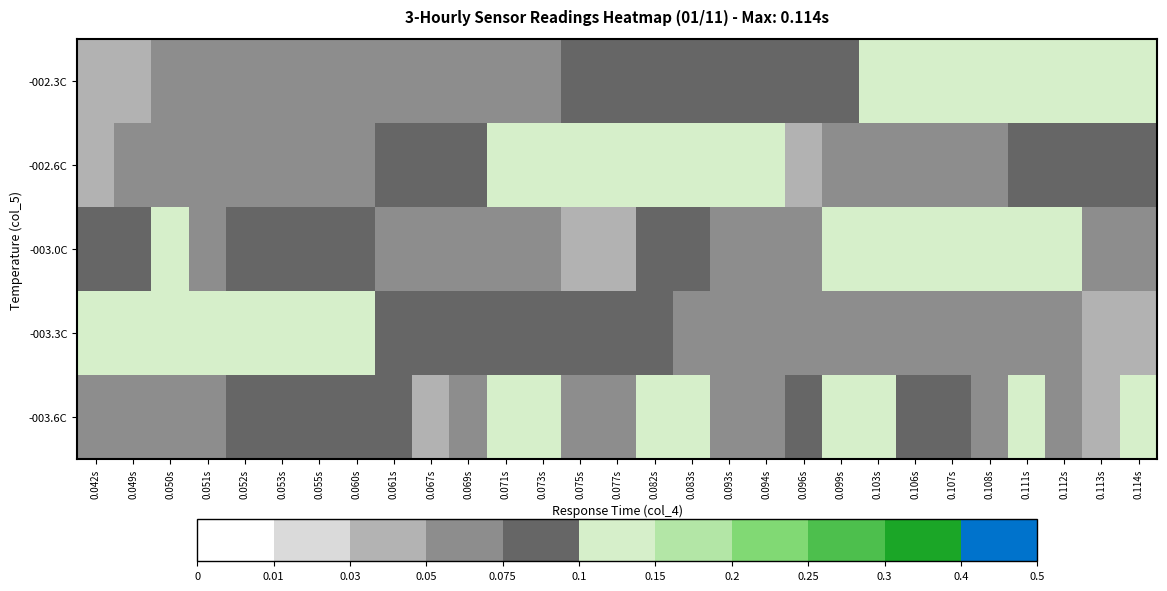

Rank the series by their maximum value, from highest to lowest.

-002.3C, -002.6C, -003.0C, -003.3C, -003.6C